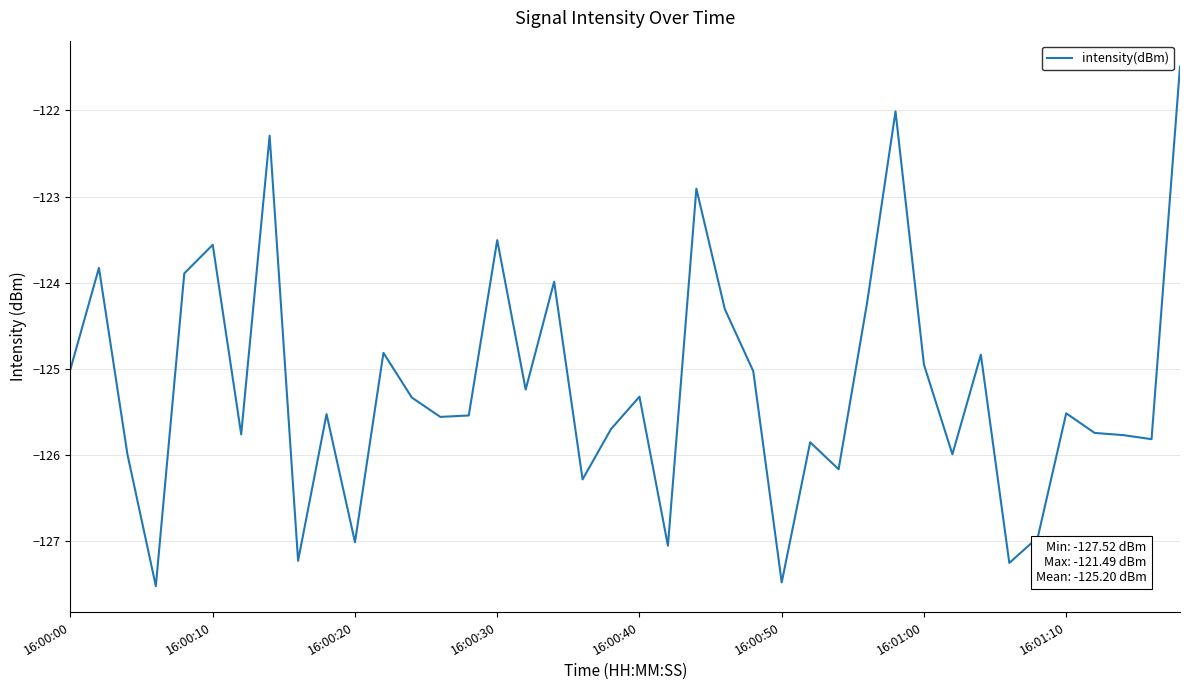

What is the maximum value shown in the chart?

-121.5